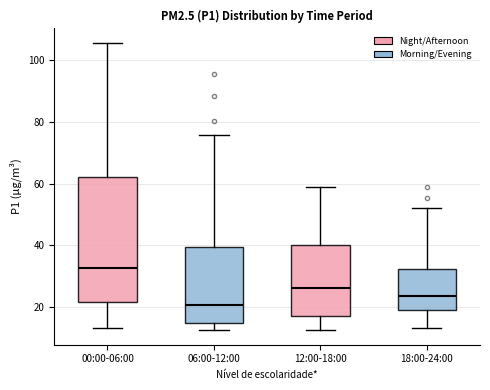

Where is the upper edge of the box for 00:00-06:00 on the y-axis? The values are not printed on the chart, so give them approximately, as read against the axis.

62